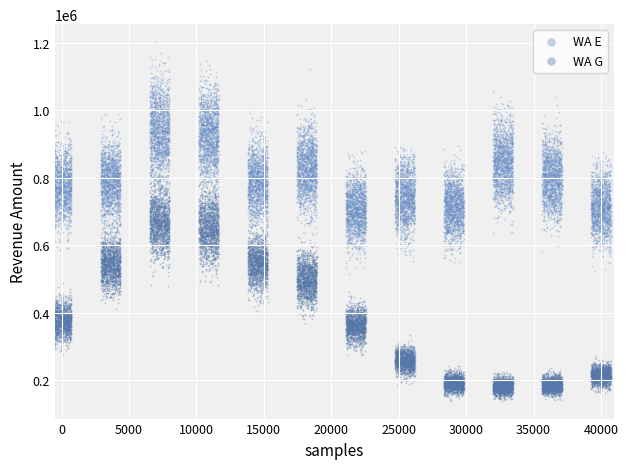

Which series contains the lowest Y value?

WA G